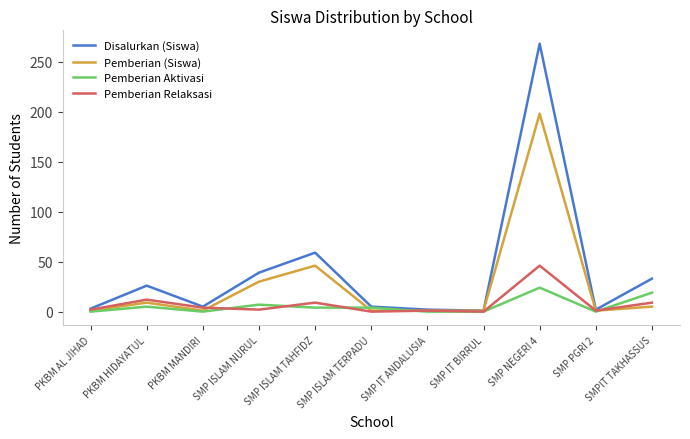

Between SMP PGRI 2 and SMPIT TAKHASSUS, which series saw the biggest shift?

Disalurkan (Siswa)